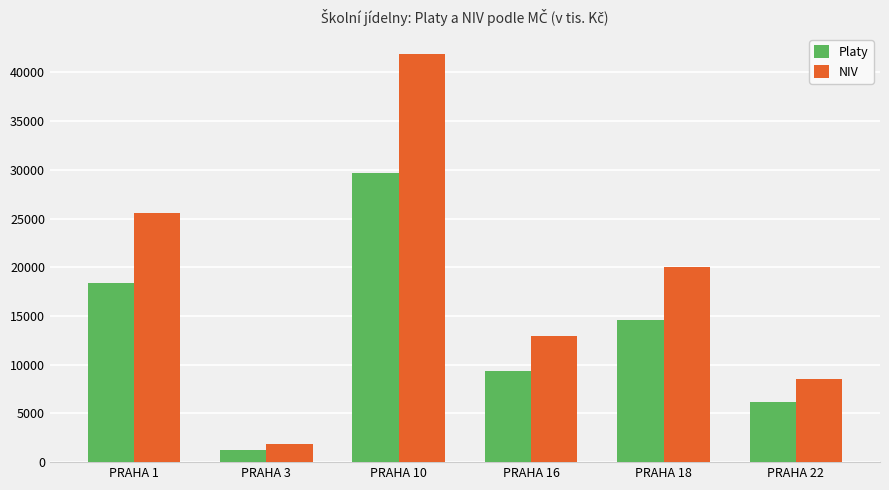

The NIV series shows 1911 at PRAHA 3. True or false?

True